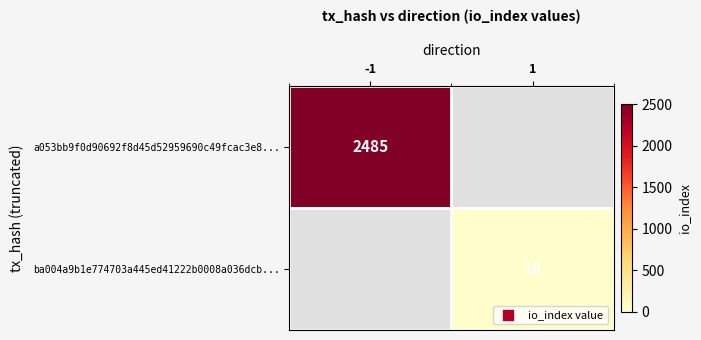

Count the number of categories in the chart.

2